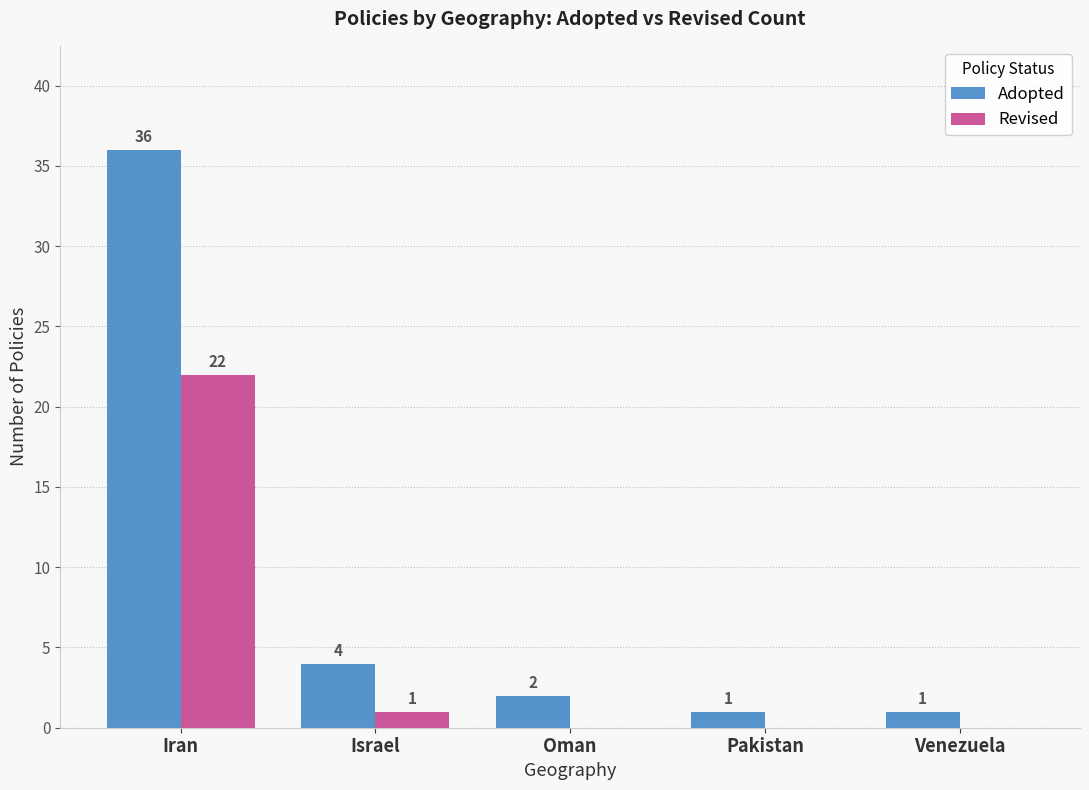

Which category has the highest value across all series?

Iran